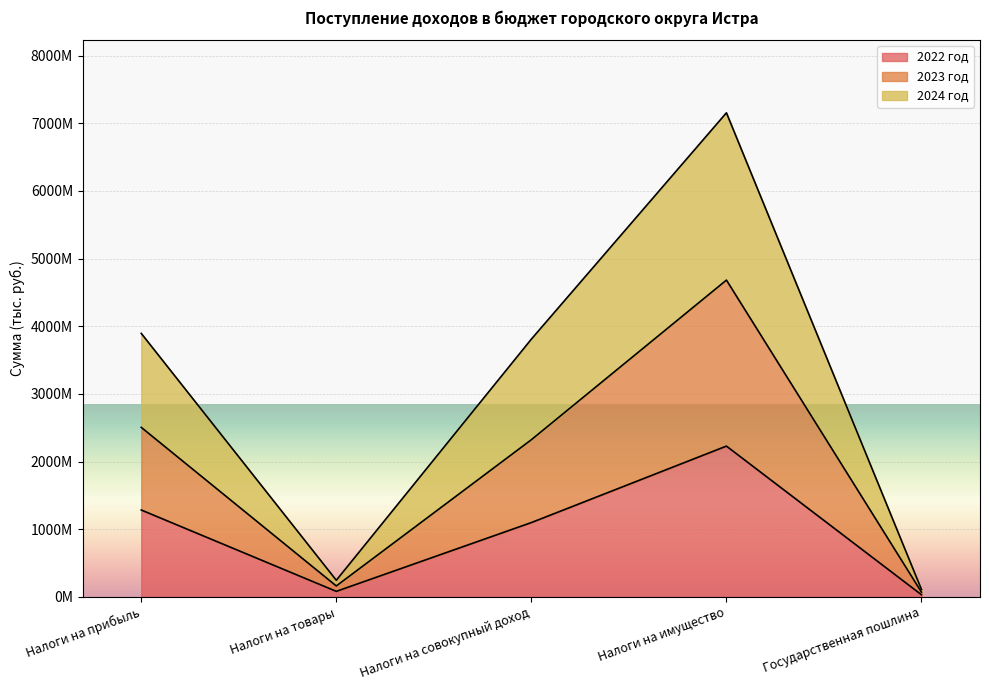

Is the value of 2024 год at Налоги на прибыль greater than the value of 2023 год at Налоги на товары?

Yes